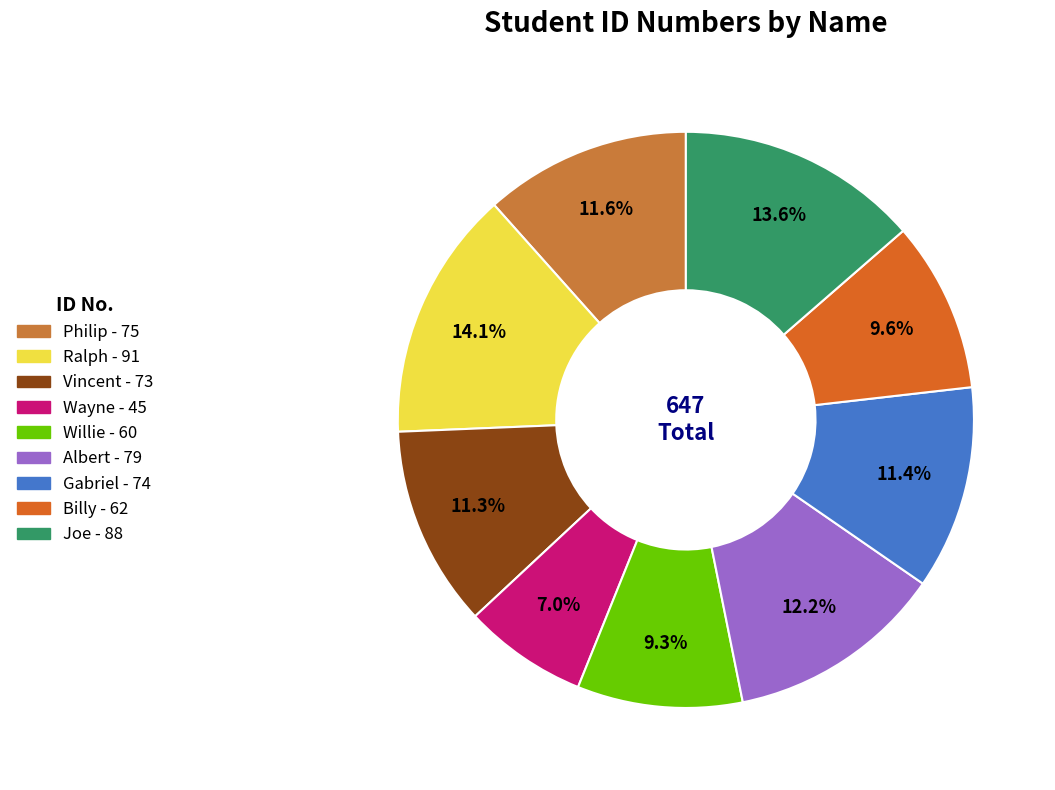

Which category has the smallest portion of the pie?

Wayne